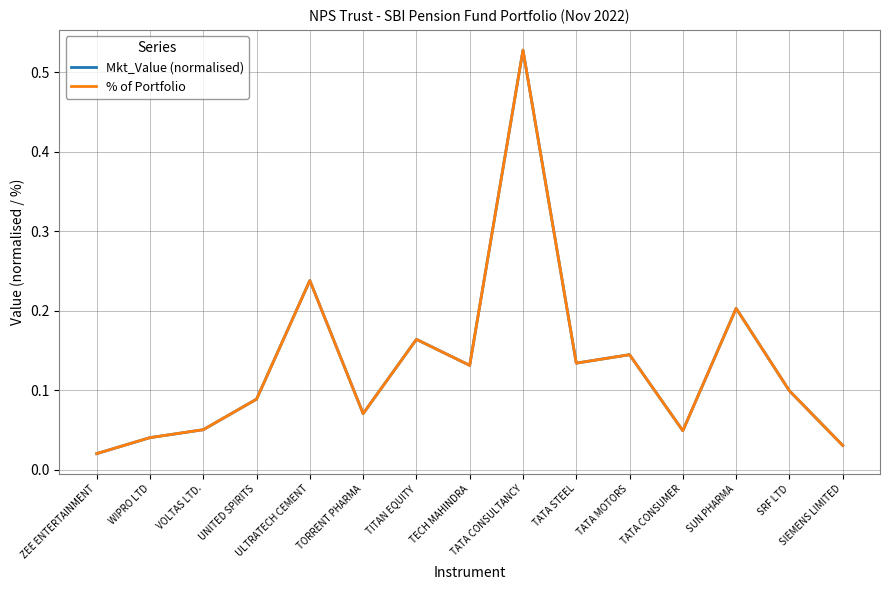

In Mkt_Value (normalised), how many points are higher than both neighbors (excluding endpoints)?

5